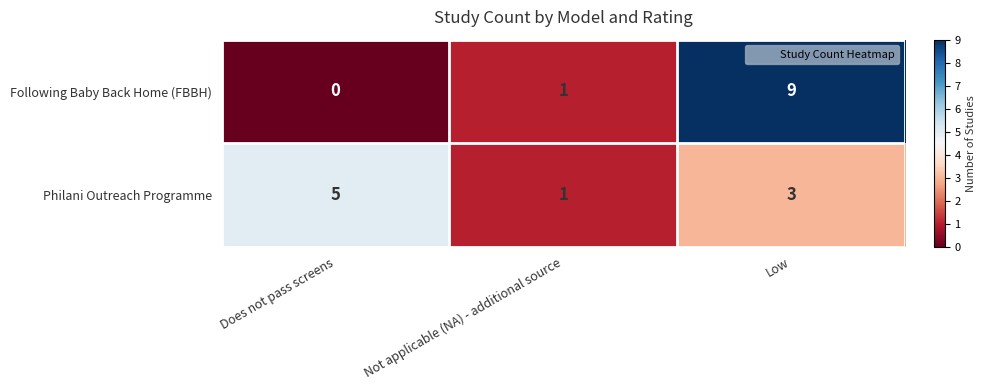

List the series in order of their peak value, highest first.

Following Baby Back Home (FBBH), Philani Outreach Programme